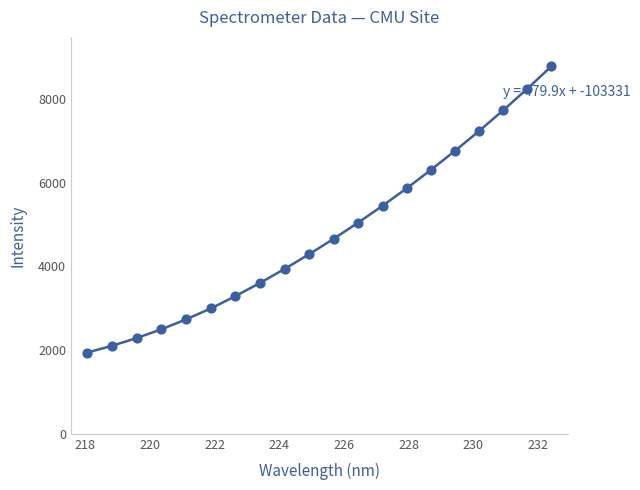

What is the difference between the maximum and minimum values?

6838.9